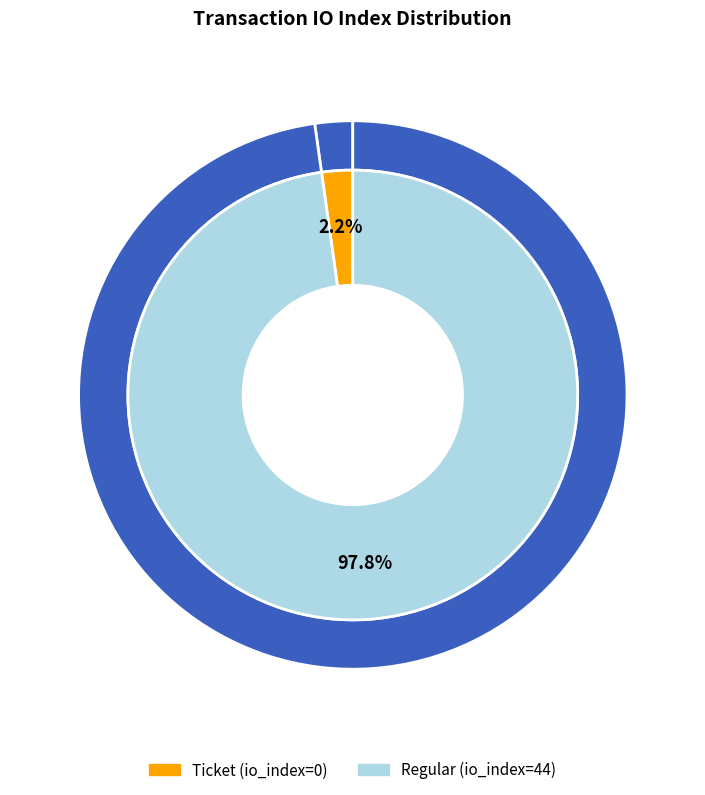

Does any single category account for the majority?

Yes